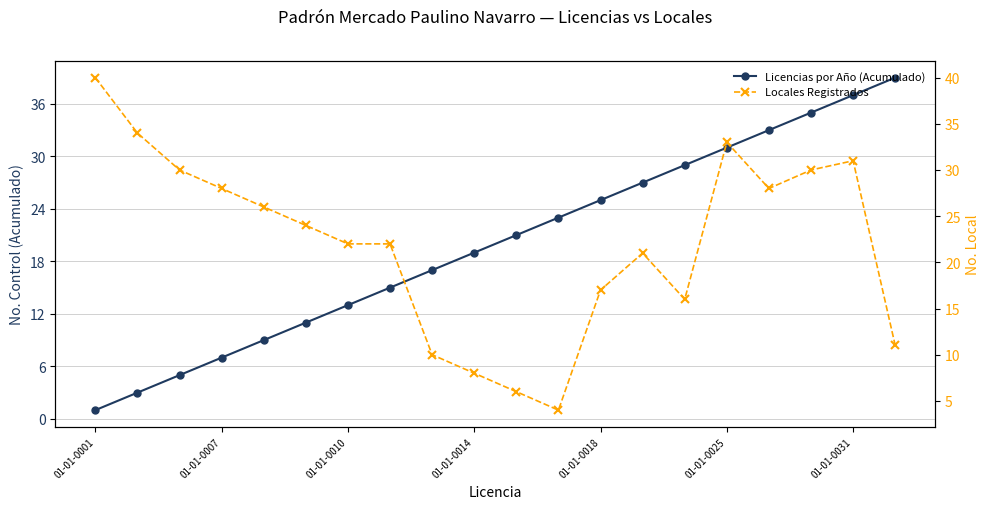

What is the difference between the second highest and minimum values in the Licencias por Año (Acumulado) series?

36